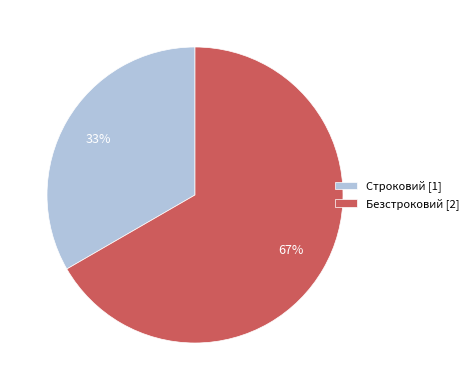

Which category has the smallest portion of the pie?

Строковий